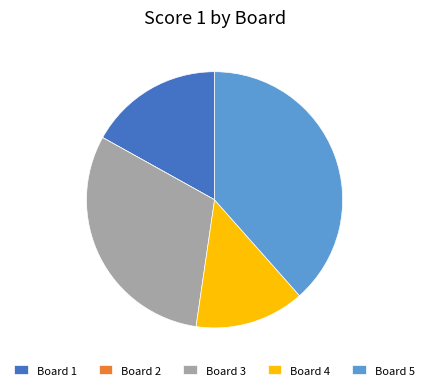

What is the largest slice in the pie chart?

Board 5